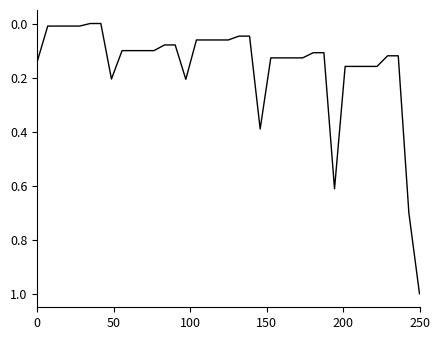

Count the number of categories in the chart.

37